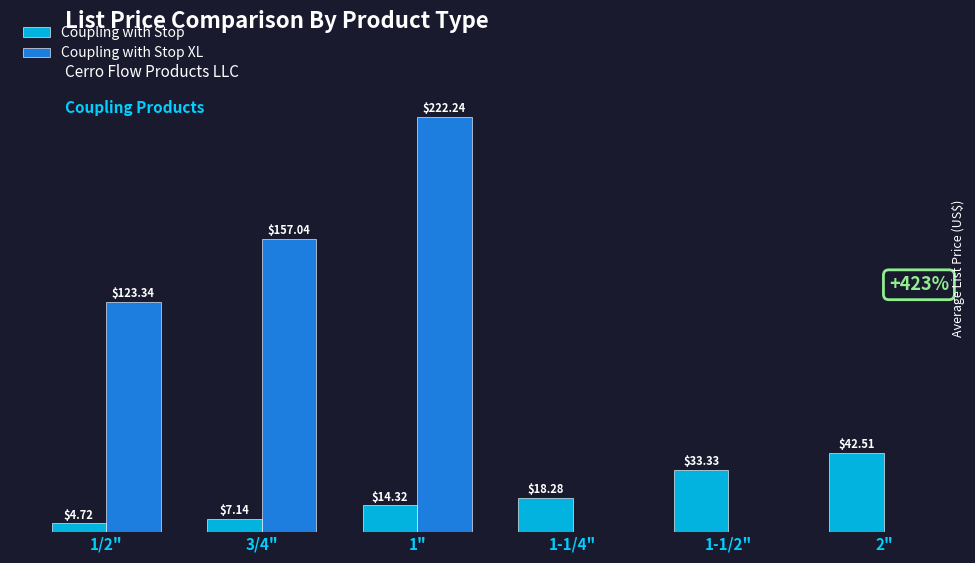

Which label corresponds to the smallest value in the chart?

1/2"